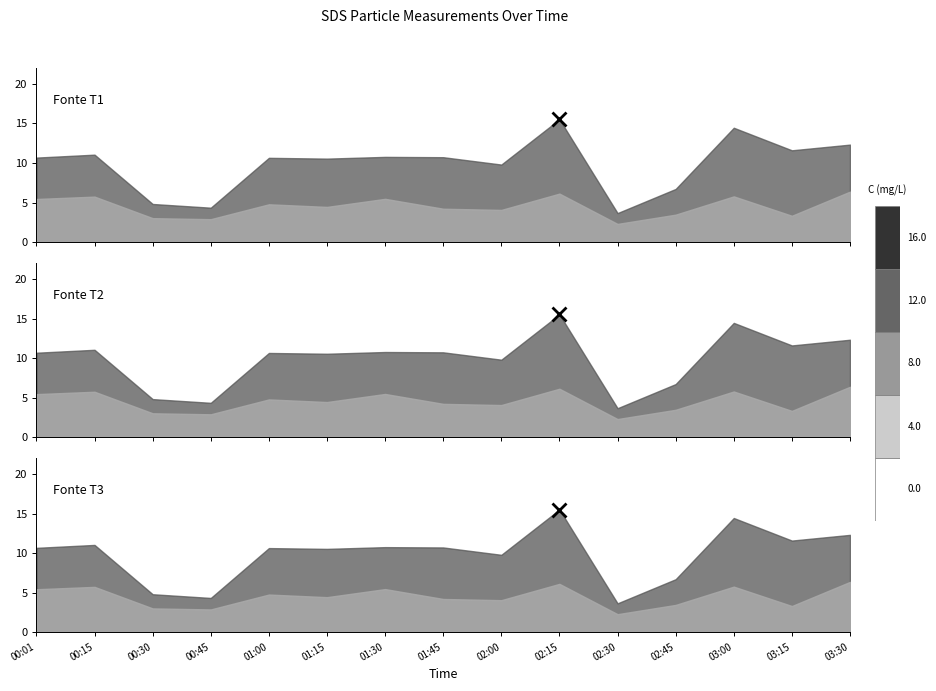

True or false: SDS_P2 and SDS_P1 cross at least once.

False